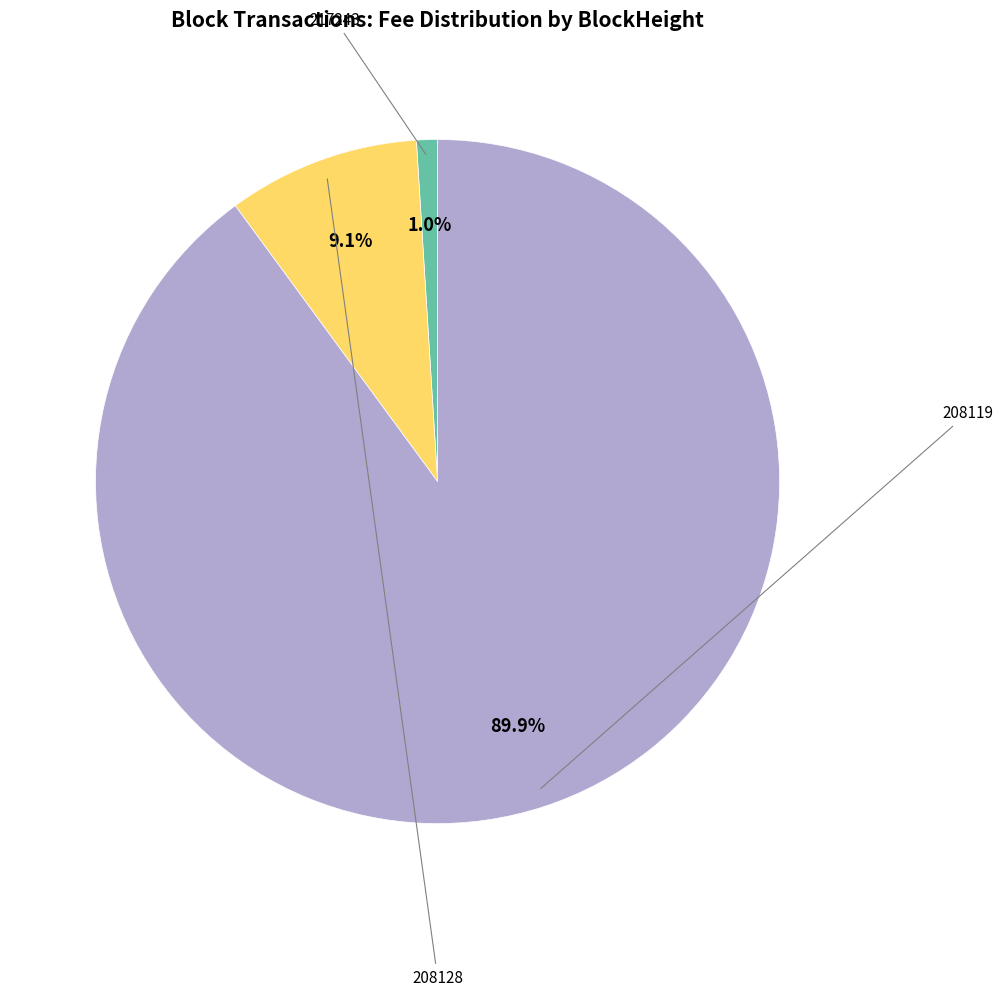

Is there a majority slice in this chart?

Yes